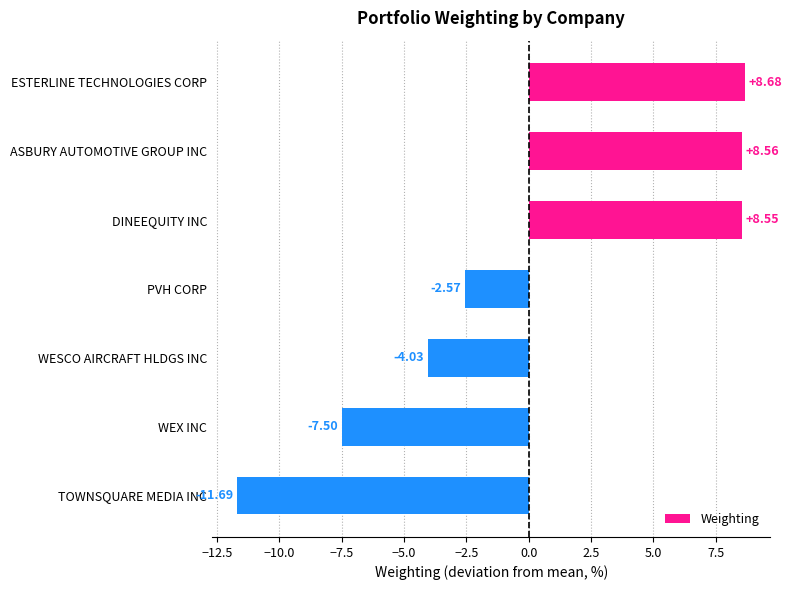

Rank the categories by value from highest to lowest.

ESTERLINE TECHNOLOGIES CORP, ASBURY AUTOMOTIVE GROUP INC, DINEEQUITY INC, PVH CORP, WESCO AIRCRAFT HLDGS INC, WEX INC, TOWNSQUARE MEDIA INC